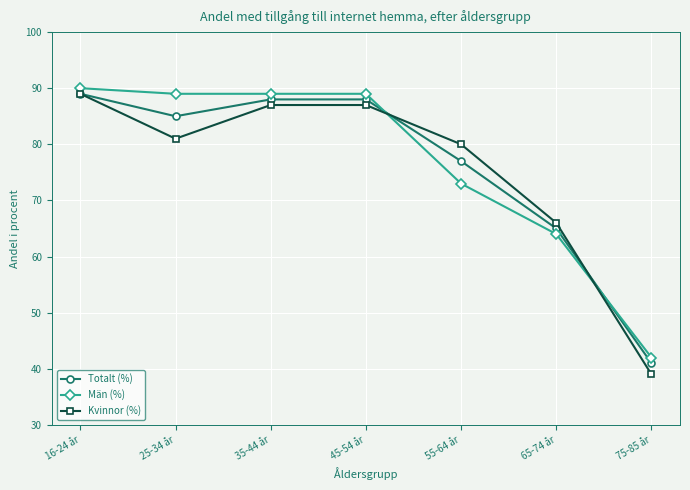

What is the difference between the second highest and second lowest values in the Män (%) series?

25